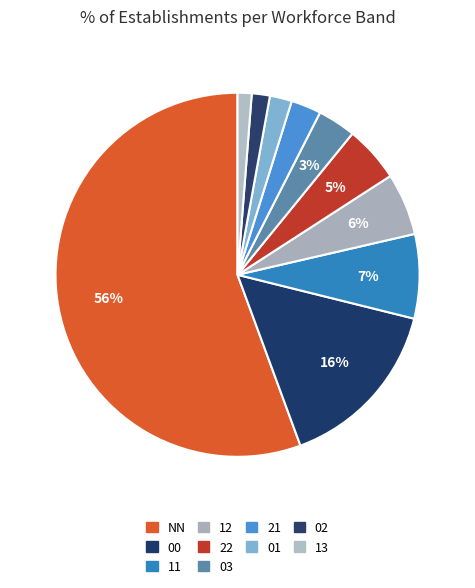

What is the smallest slice in the pie chart?

13